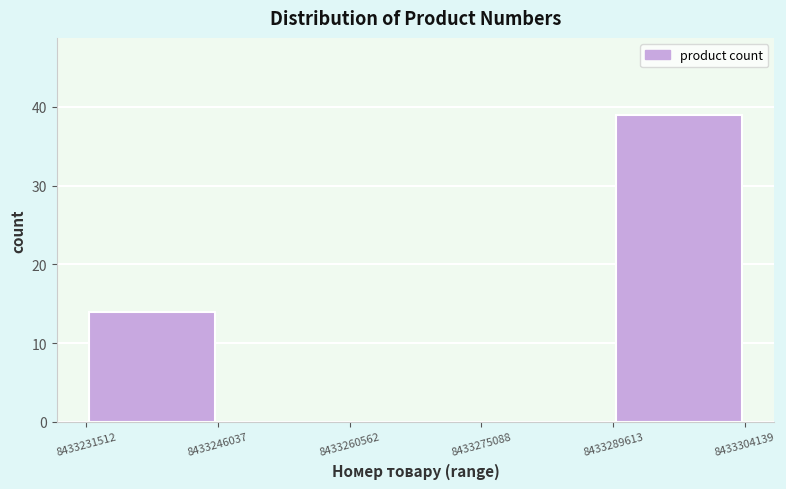

Reading left to right, transcribe this chart: for each bar, give the range it covers on the x-axis and its height. The values are not printed on the chart, so give them approximately, as read against the axis.

8433231512 to 8433246037: 14
8433246037 to 8433260562: 0
8433260562 to 8433275088: 0
8433275088 to 8433289613: 0
8433289613 to 8433304139: 39